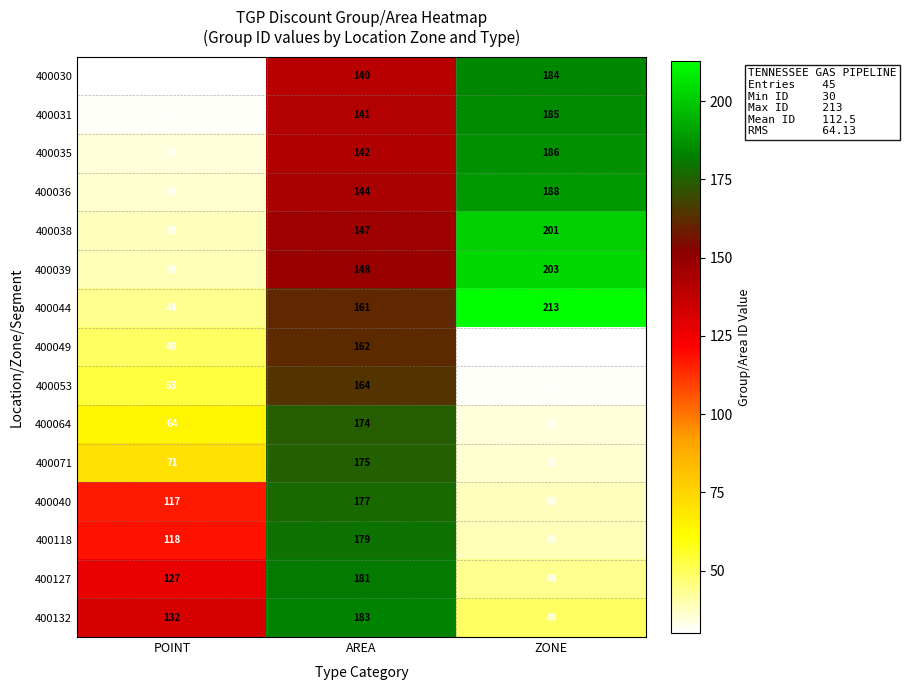

What is the difference between the second highest and minimum values in the 400053 series?

22